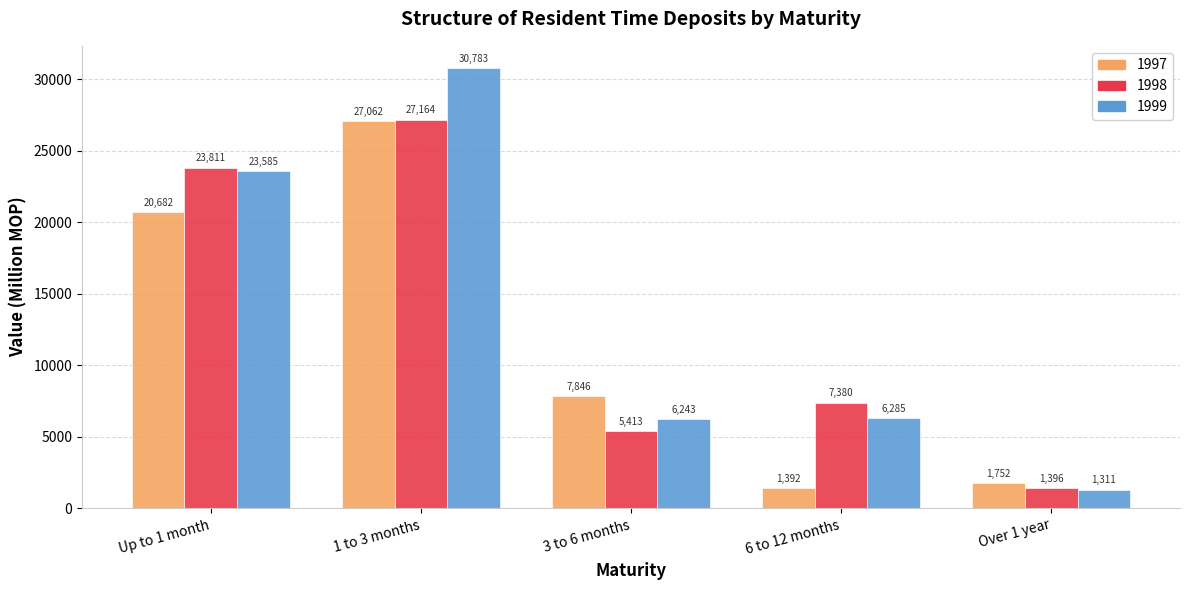

What position from the left is Up to 1 month?

1